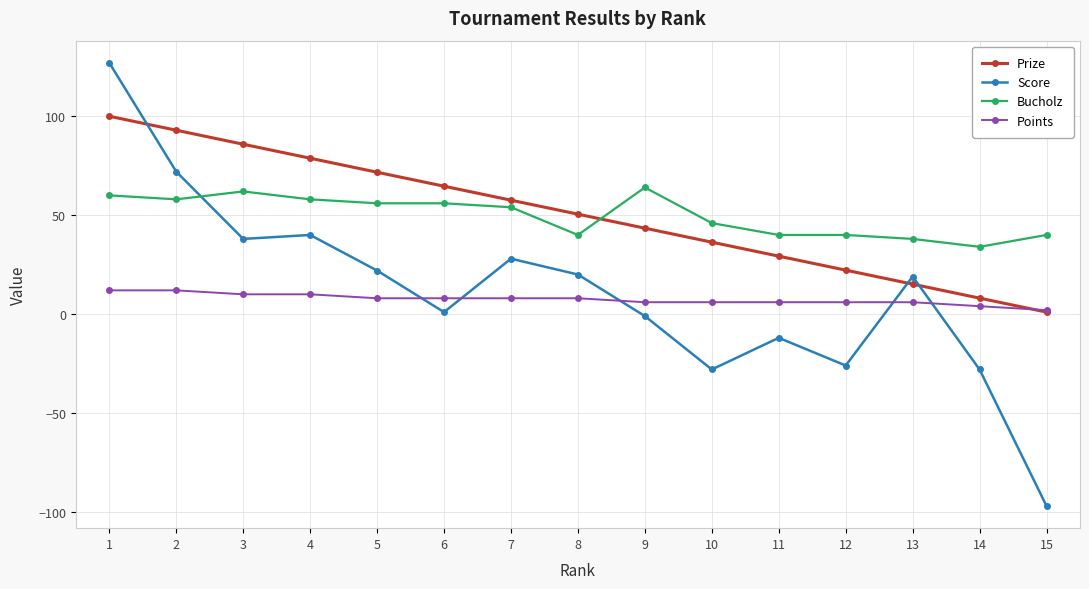

Count the number of data series in this chart.

4